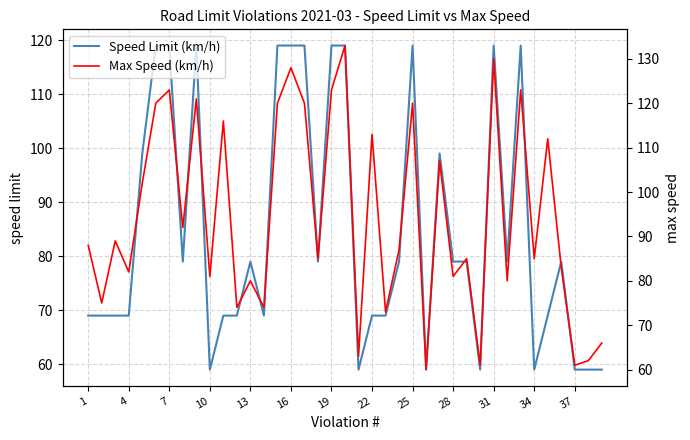

Count the Speed Limit (km/h) values in the range 69 to 119.

31